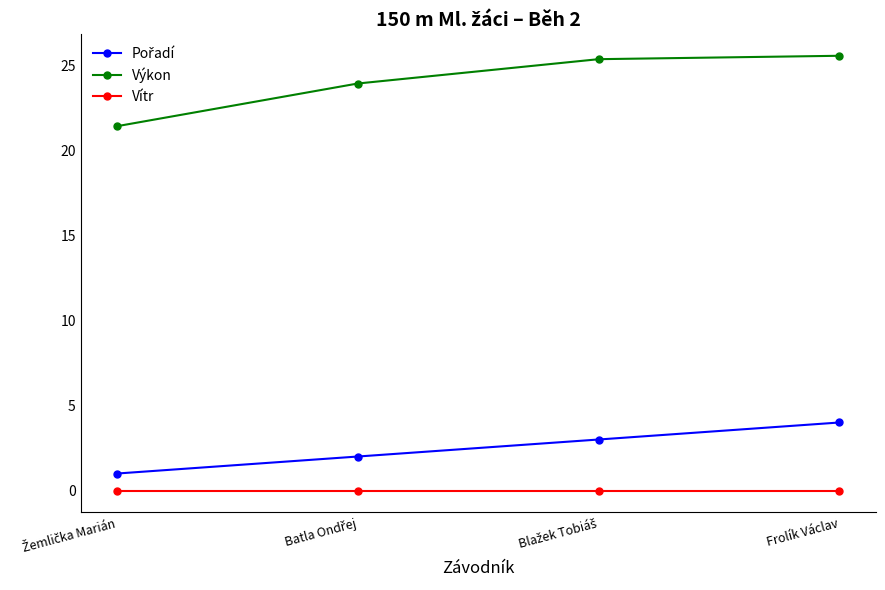

How many lines are shown in the chart?

3